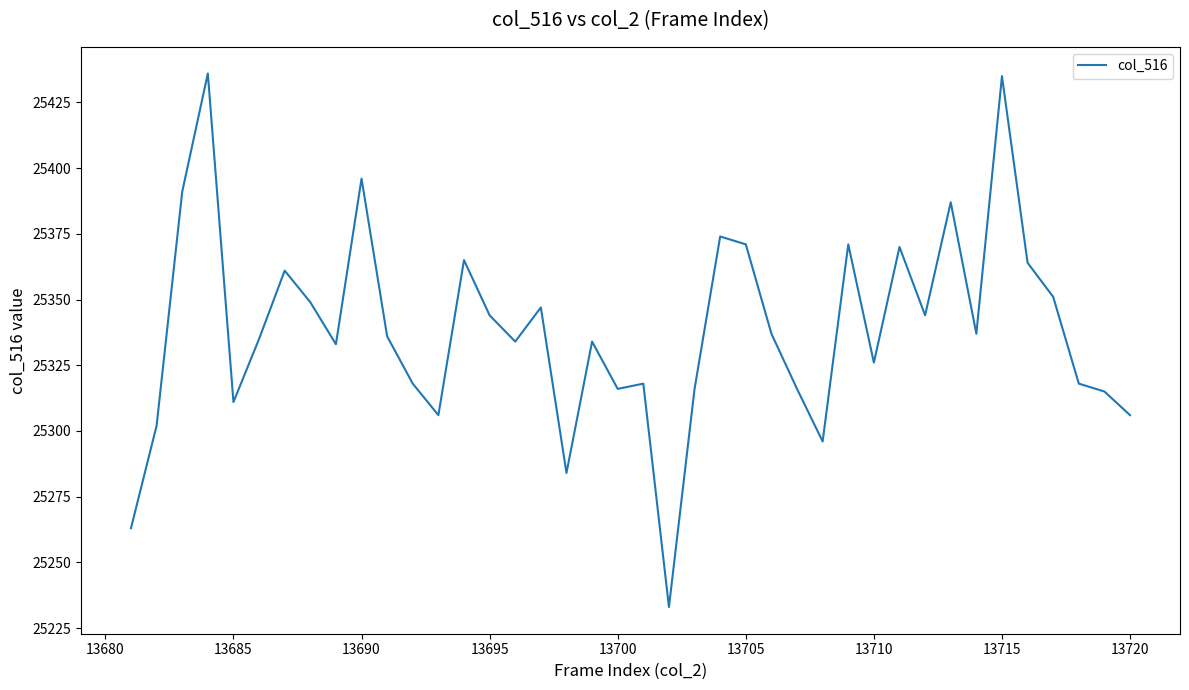

What is the difference between the maximum and minimum values?

203